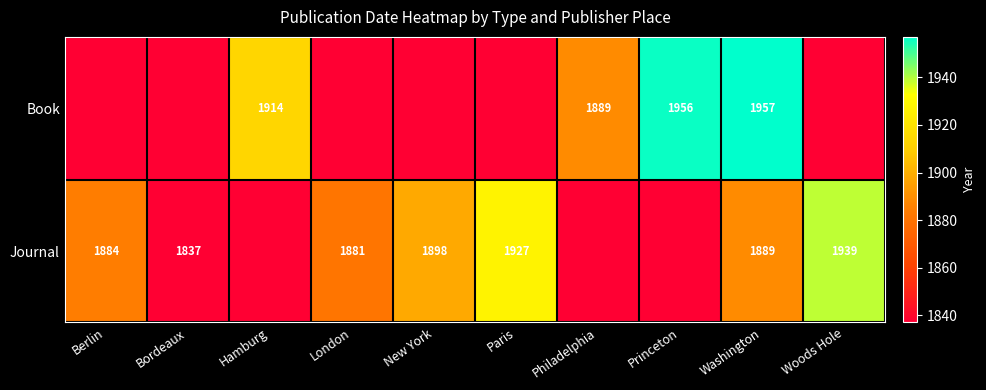

How many distinct data groups are displayed?

2